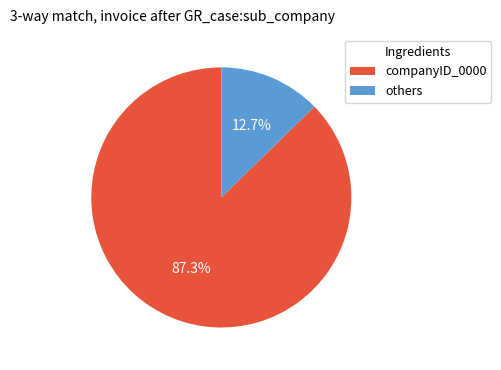

Rank the categories by value from highest to lowest.

companyID_0000, others